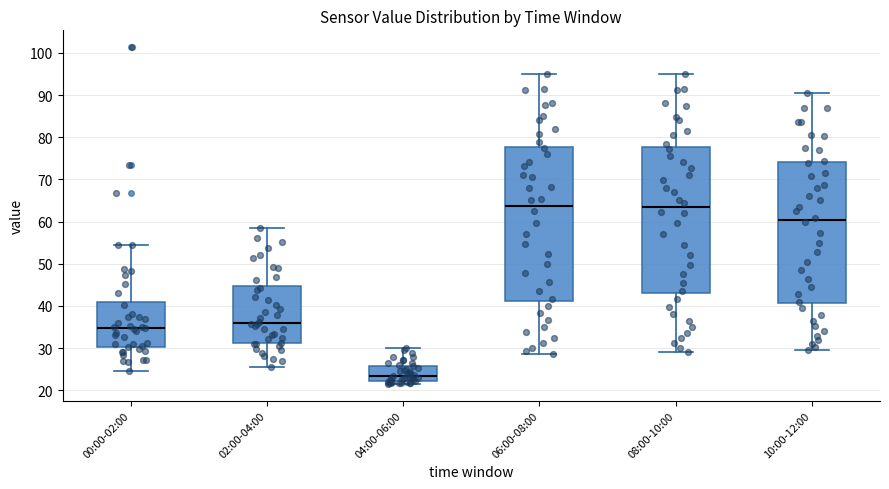

Reading left to right, read every box against the y-axis: the position of its median line, the range the box covers, and the ends of its whiskers. The values are not printed on the chart, so give them approximately, as read against the axis.

00:00-02:00: median 35, box 30 to 41, whiskers 25 to 54
02:00-04:00: median 36, box 31 to 45, whiskers 26 to 58
04:00-06:00: median 23, box 22 to 26, whiskers 22 (just below the box's lower edge) to 30
06:00-08:00: median 64, box 41 to 78, whiskers 29 to 95
08:00-10:00: median 63, box 43 to 78, whiskers 29 to 95
10:00-12:00: median 60, box 41 to 74, whiskers 30 to 90